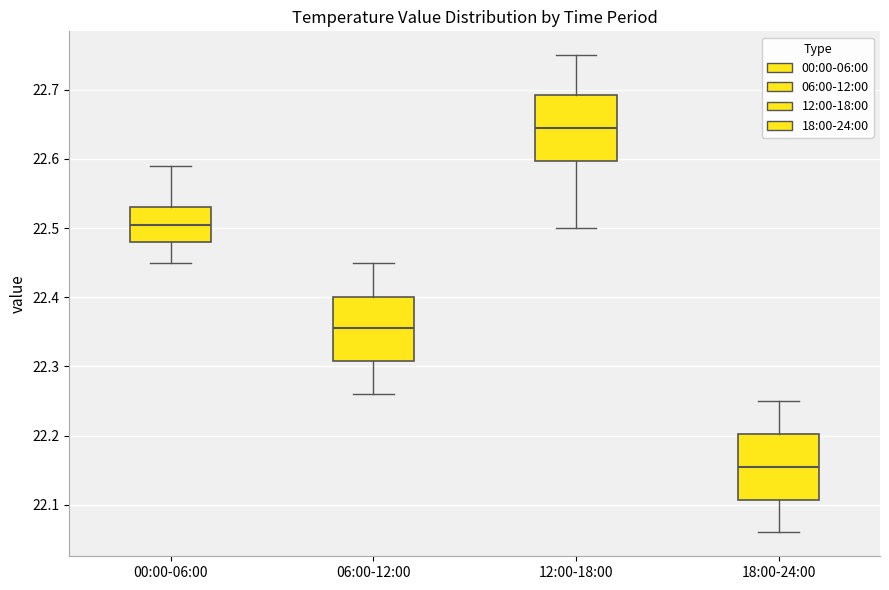

Reading left to right, read every box against the y-axis: the position of its median line, the range the box covers, and the ends of its whiskers. The values are not printed on the chart, so give them approximately, as read against the axis.

00:00-06:00: median 22.51, box 22.48 to 22.53, whiskers 22.45 to 22.59
06:00-12:00: median 22.36, box 22.31 to 22.40, whiskers 22.26 to 22.45
12:00-18:00: median 22.65, box 22.60 to 22.69, whiskers 22.50 to 22.75
18:00-24:00: median 22.16, box 22.11 to 22.20, whiskers 22.06 to 22.25